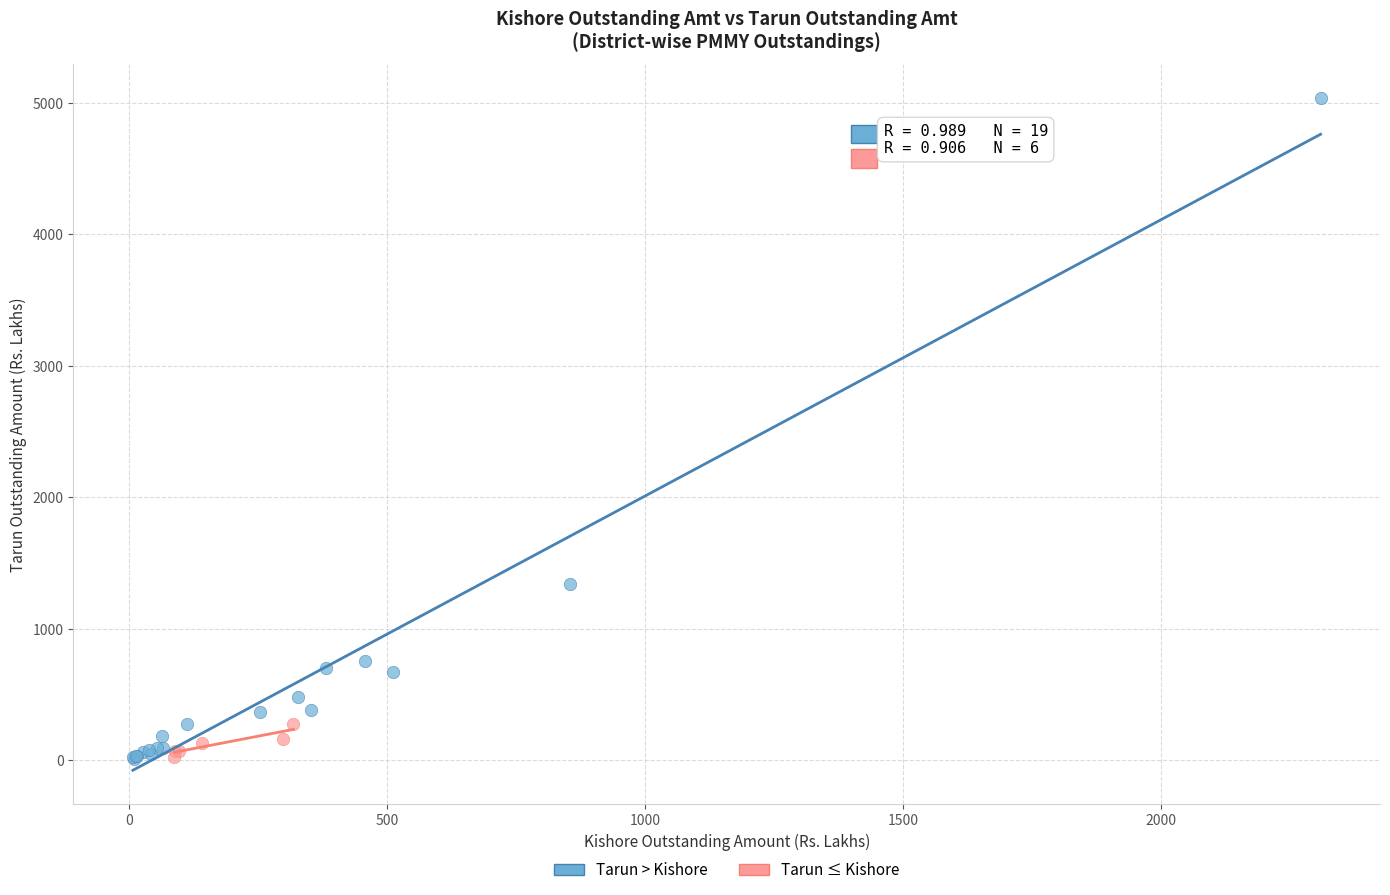

Which series has the largest Y range (max minus min)?

Tarun > Kishore